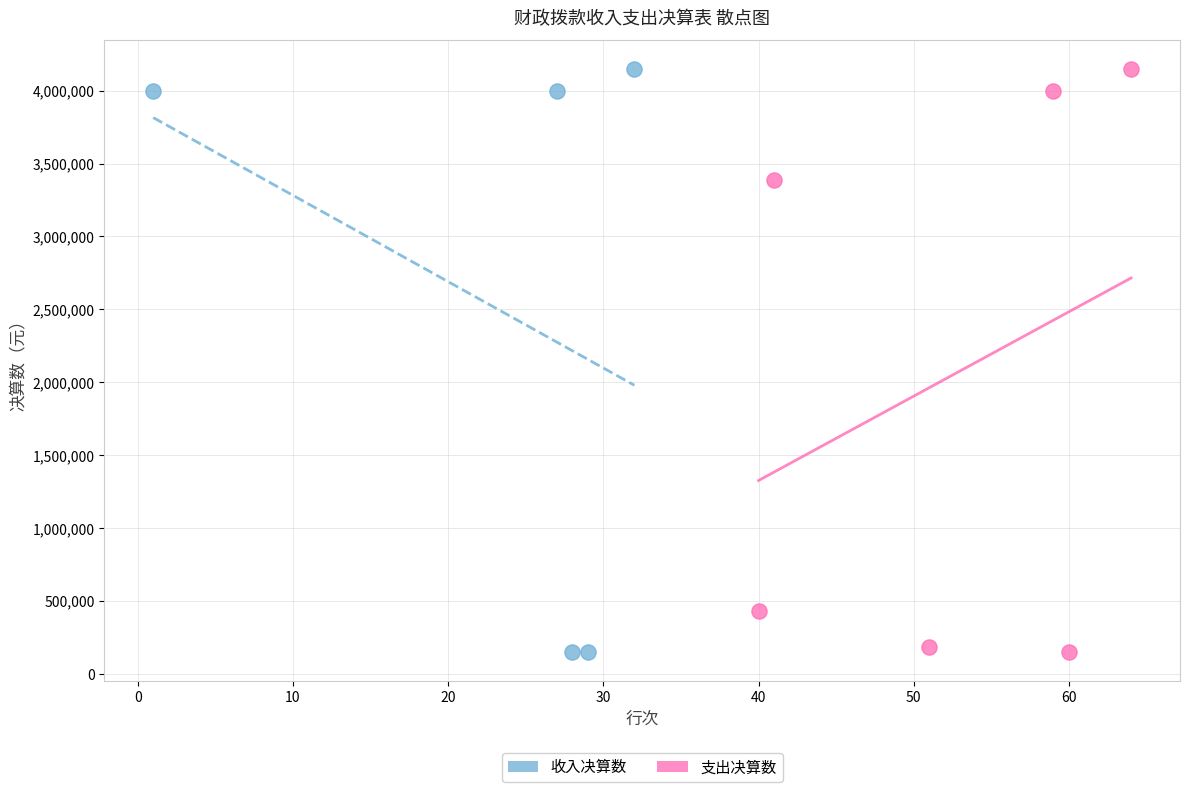

What are all the series names shown in the legend?

收入决算数, 支出决算数